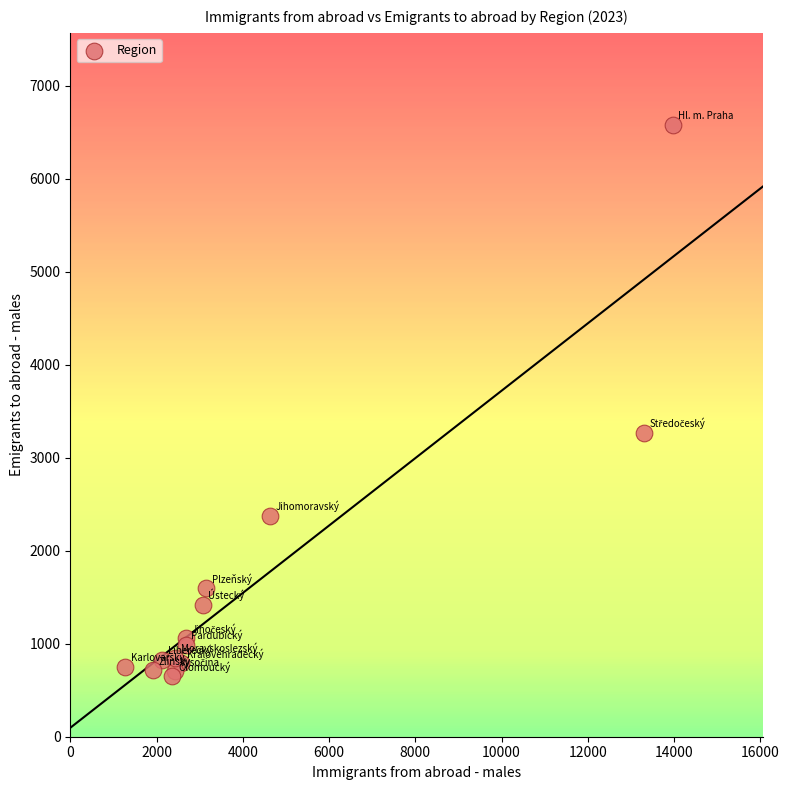

What Y value in the scatter plot is closest to 3617?

3269